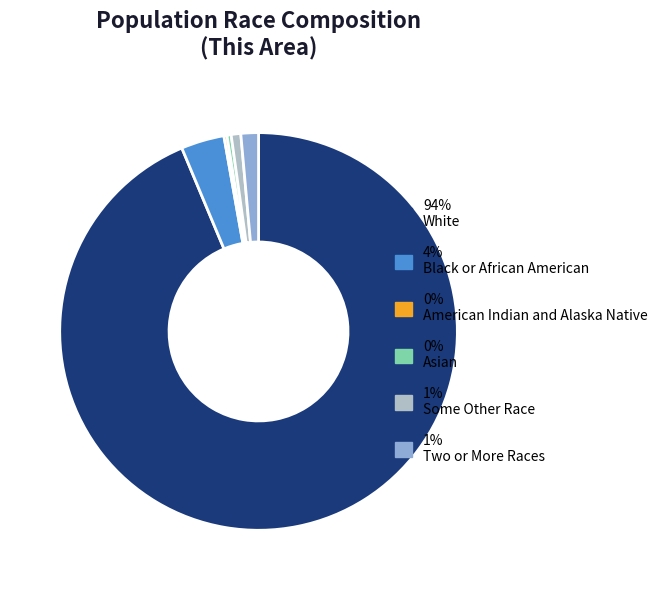

True or false: 1% Some Other Race accounts for 14% of the total.

False